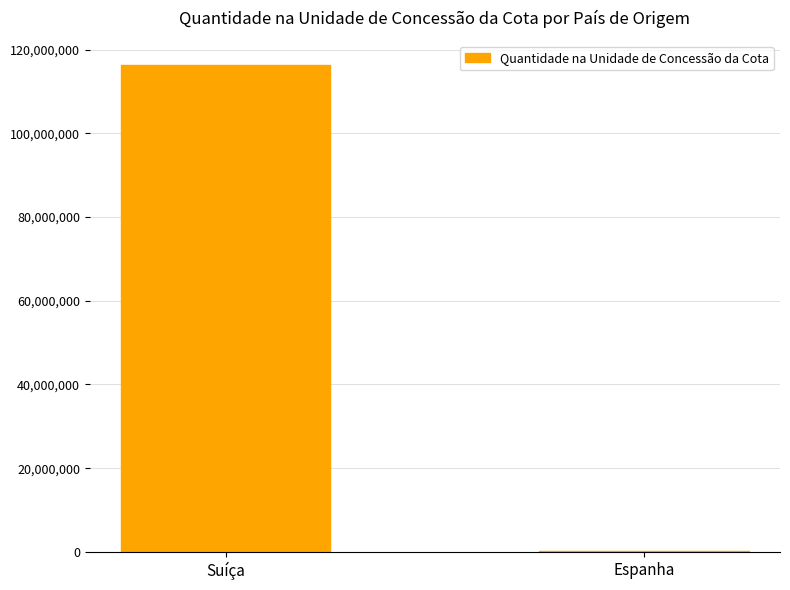

What is the sum of all values?

116435713